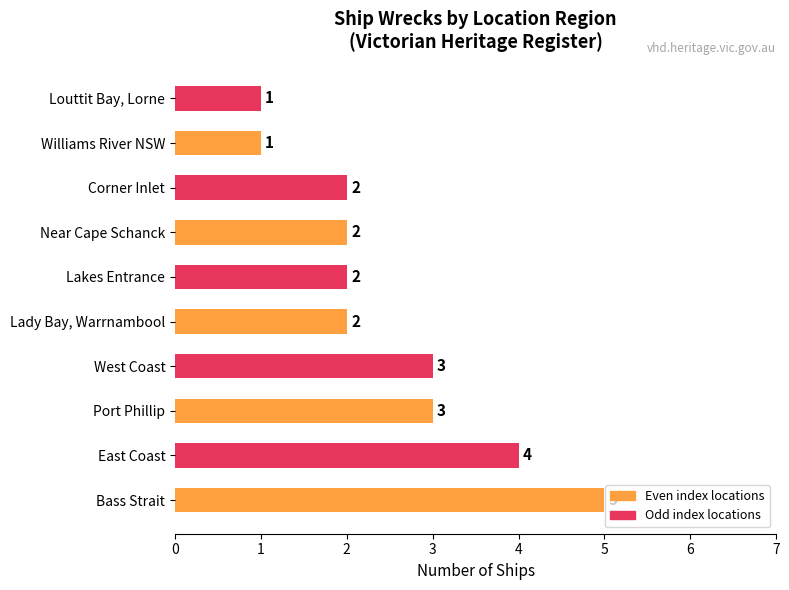

What is the smallest value displayed?

1